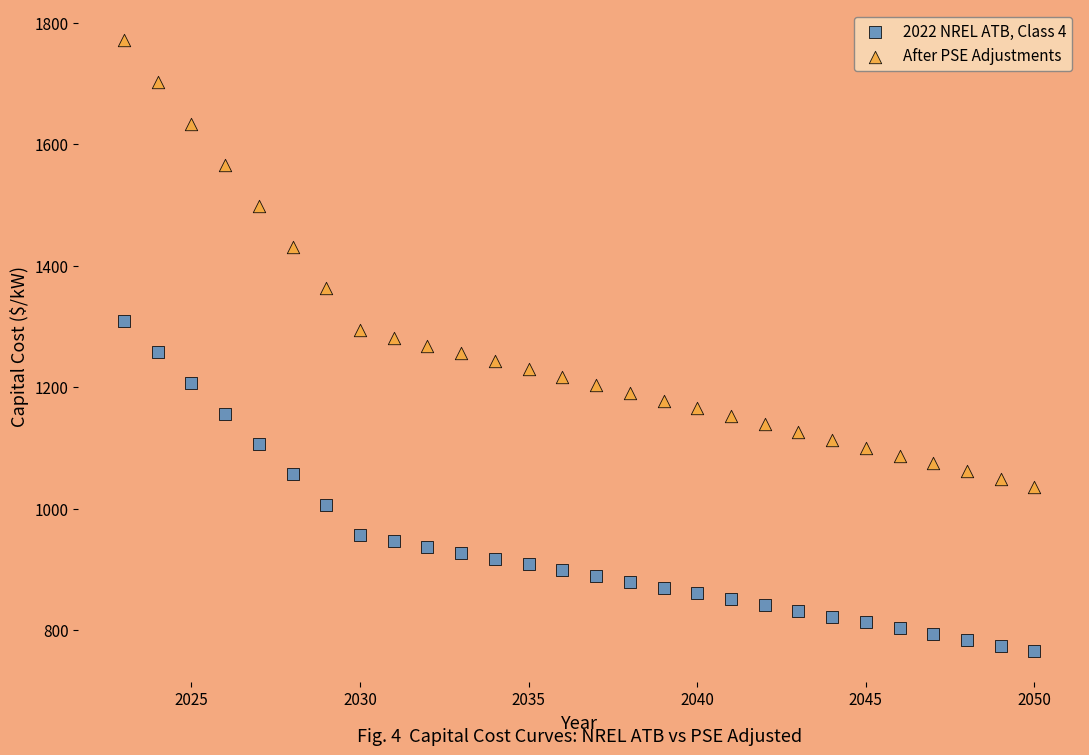

In the After PSE Adjustments series, what Y value is closest to 1403?

1430.2